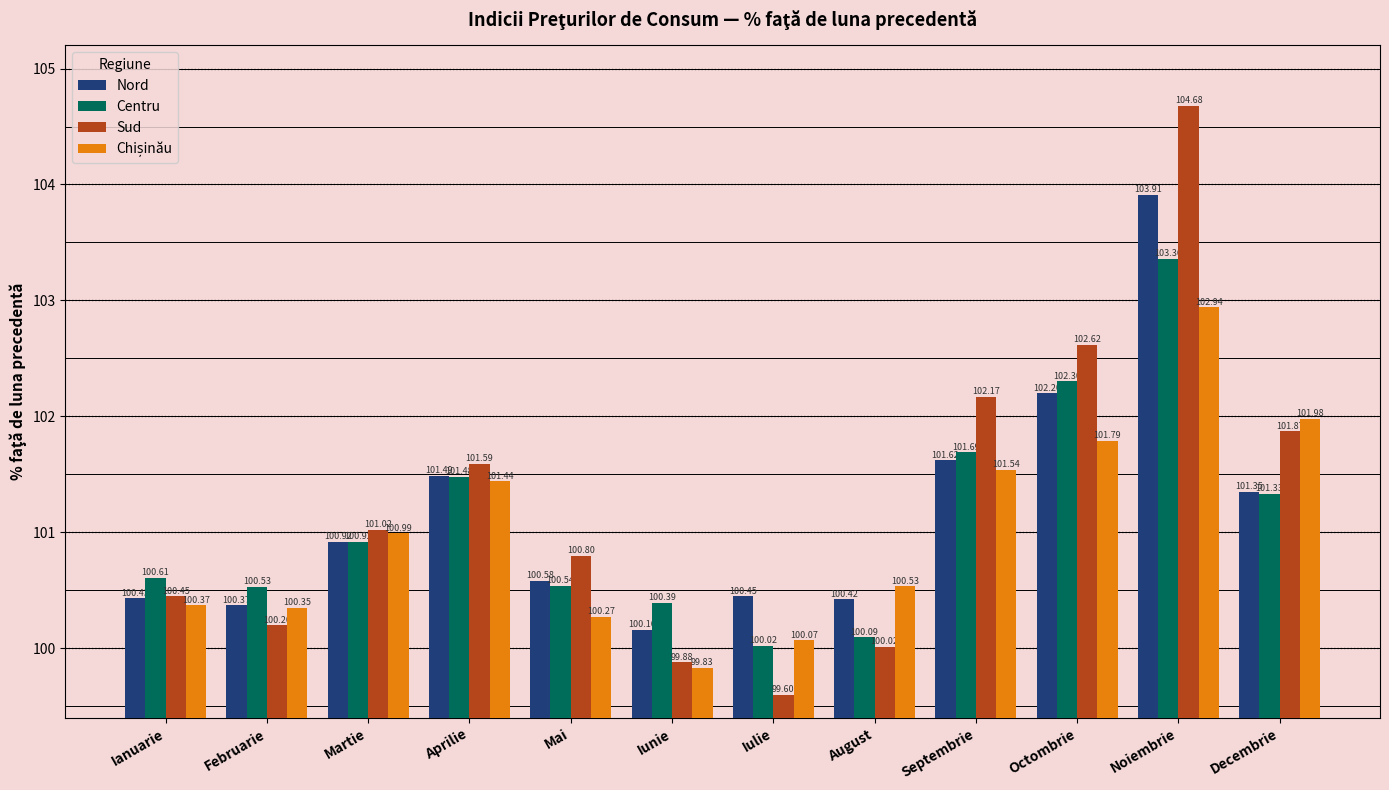

What is the maximum value shown in the chart?

104.7